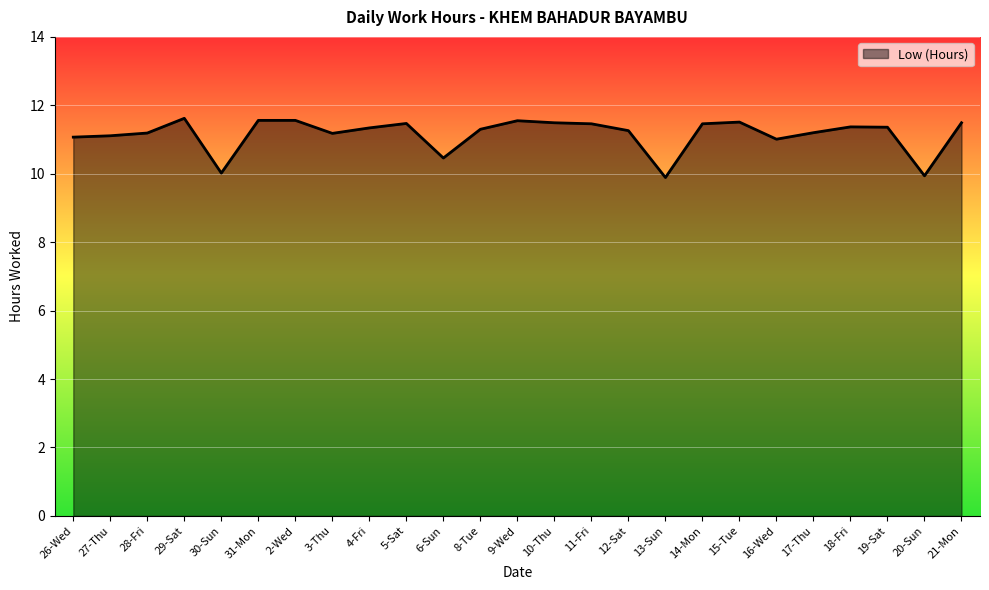

Between 4-Fri and 13-Sun, which is larger?

4-Fri